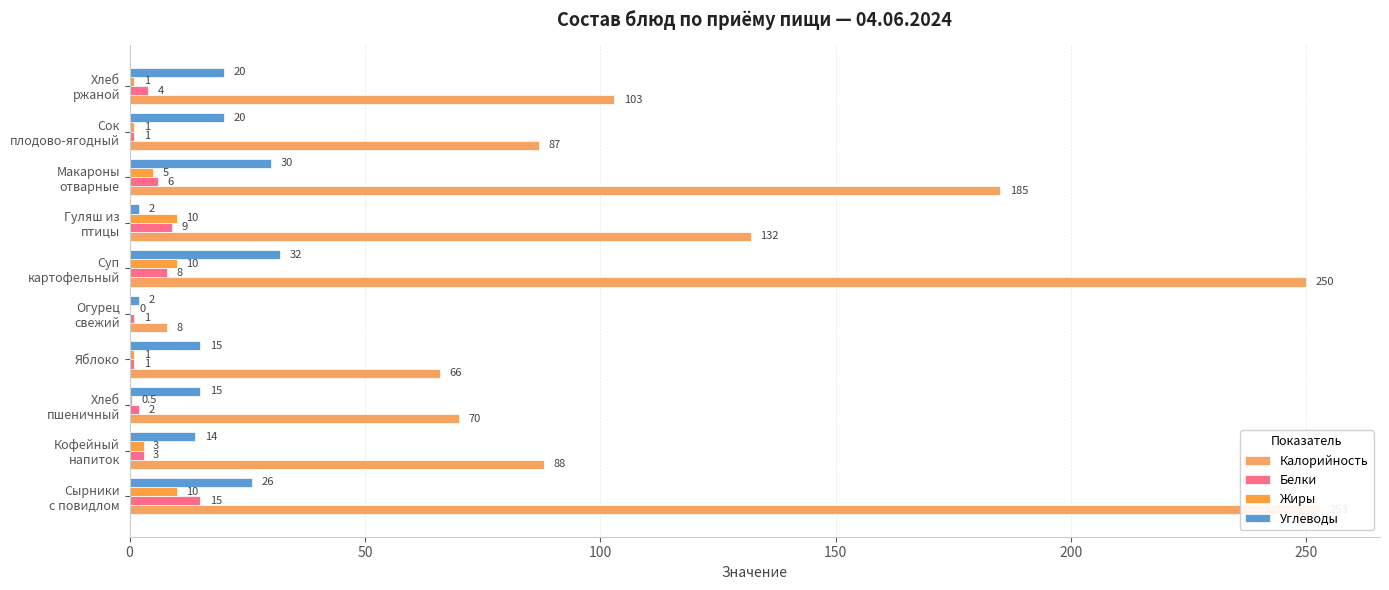

Between Кофейный напиток and Хлеб пшеничный, which series saw the biggest shift?

Калорийность